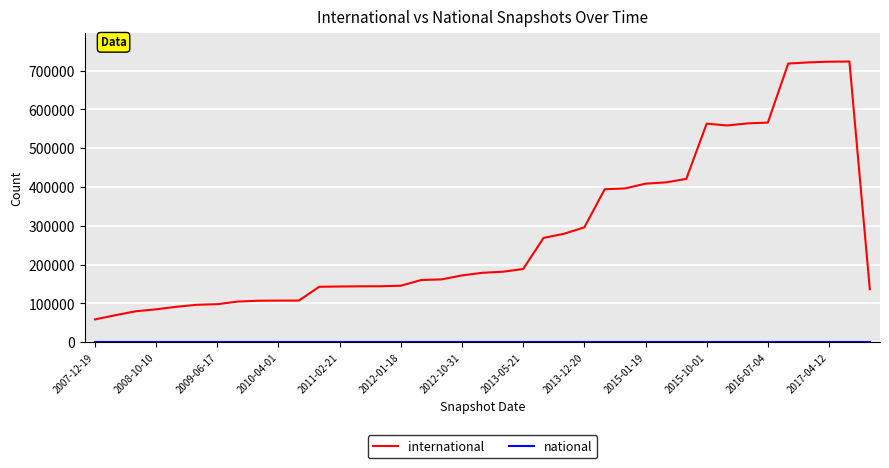

How many interior local valleys does the international series have?

1